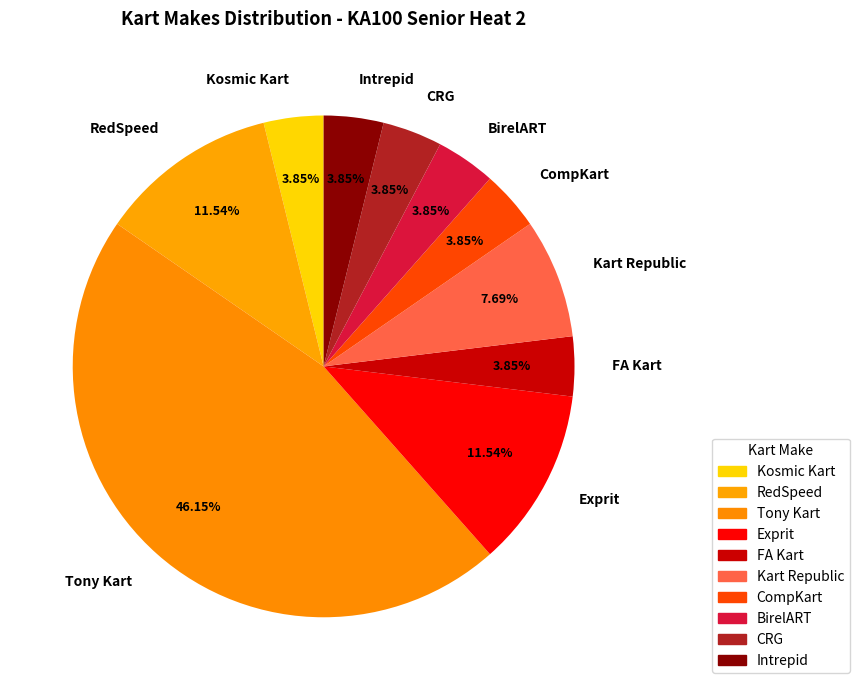

How many segments does this pie chart have?

10